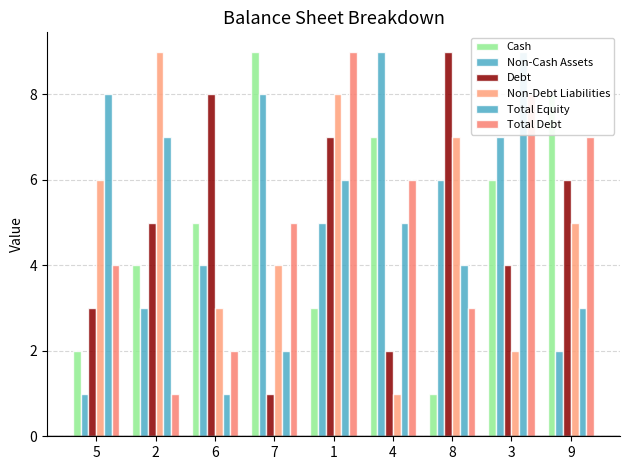

True or false: Non-Debt Liabilities has a value of 5 at 9.

True